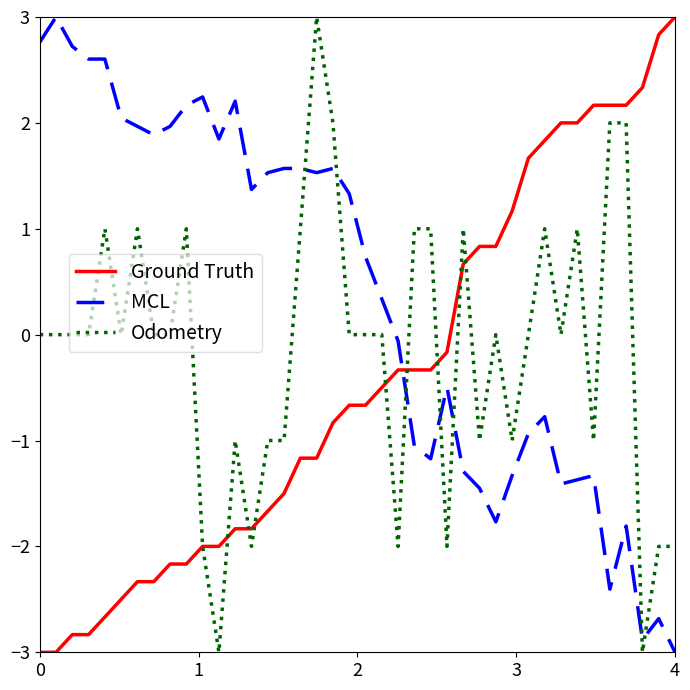

What is the minimum value for Odometry?

-3.0